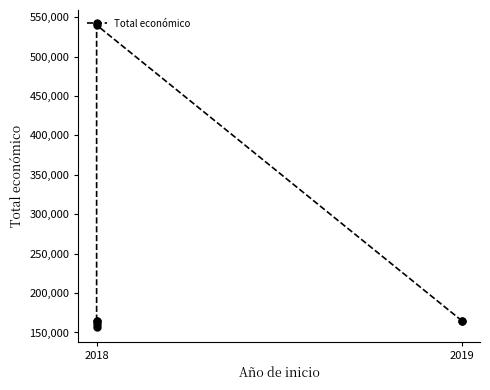

Reading left to right, list all the values displayed in this chart.

164600	161050	165000	157500	540000	165000	164995